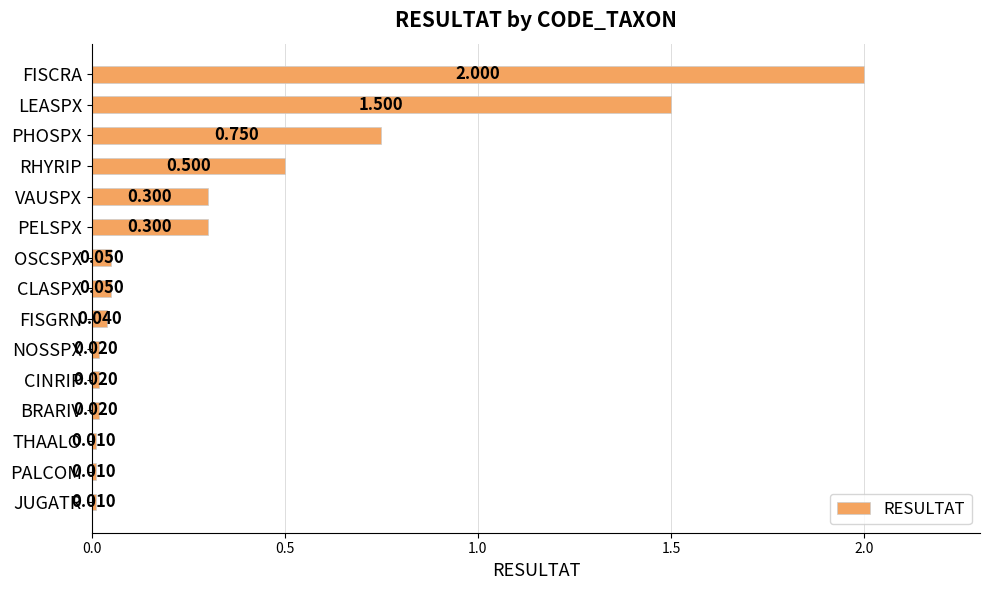

Which category has the highest value across all series?

FISCRA